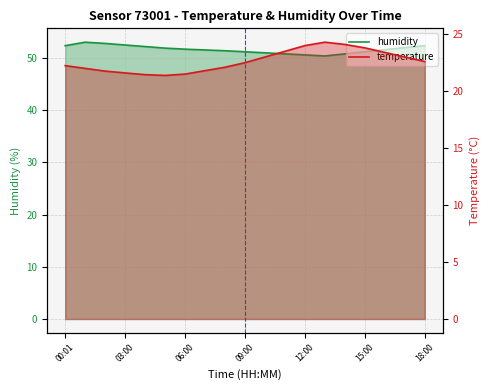

What is the total value across all series at 10?

74.0